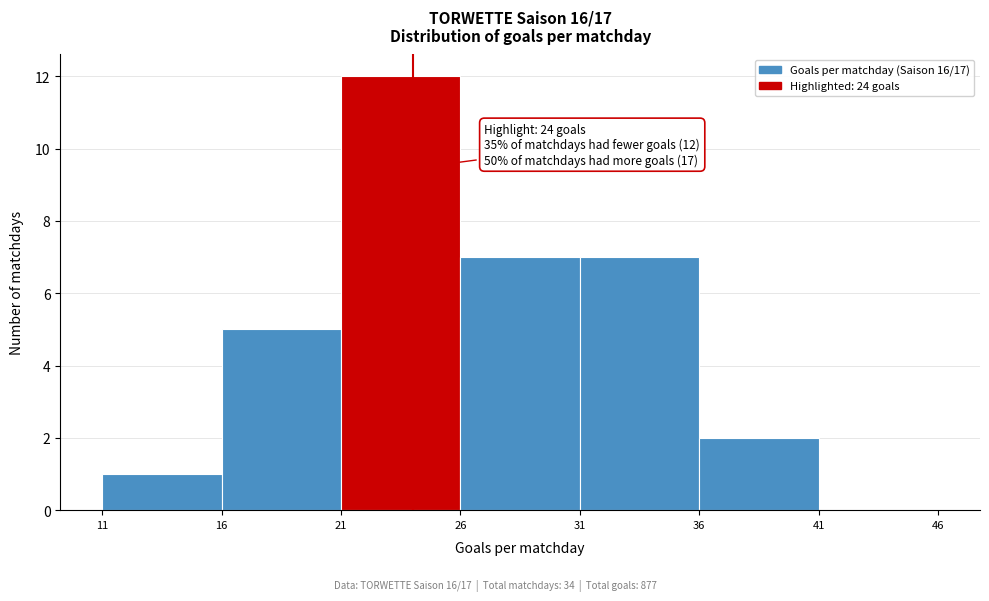

Over which range of the x-axis is the bar tallest?

21 to 26